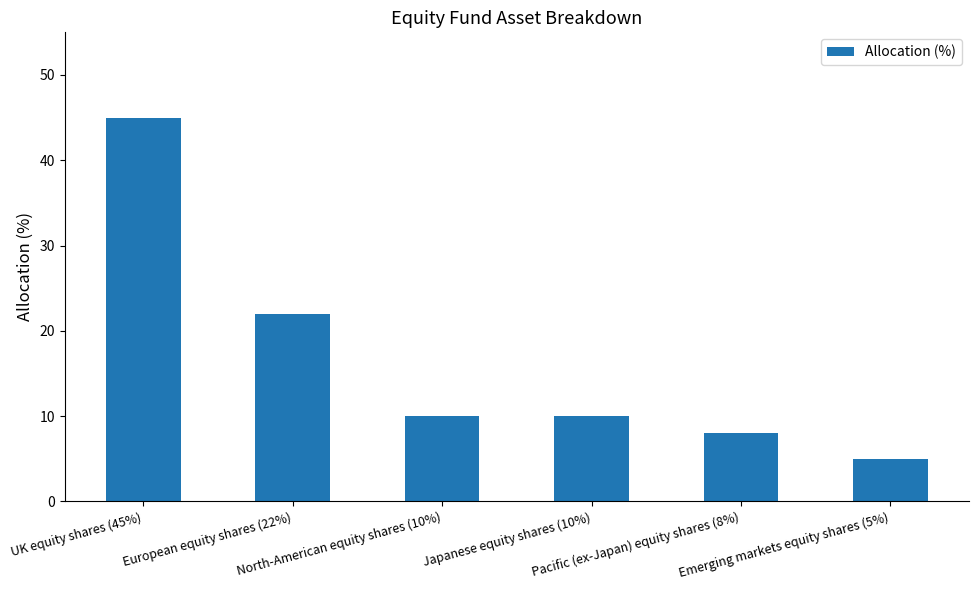

What is the minimum value shown in the chart?

5